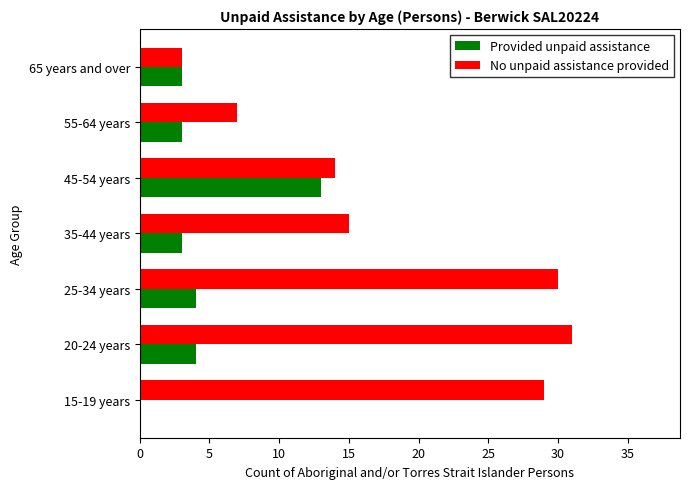

How many data points does each series have?

7